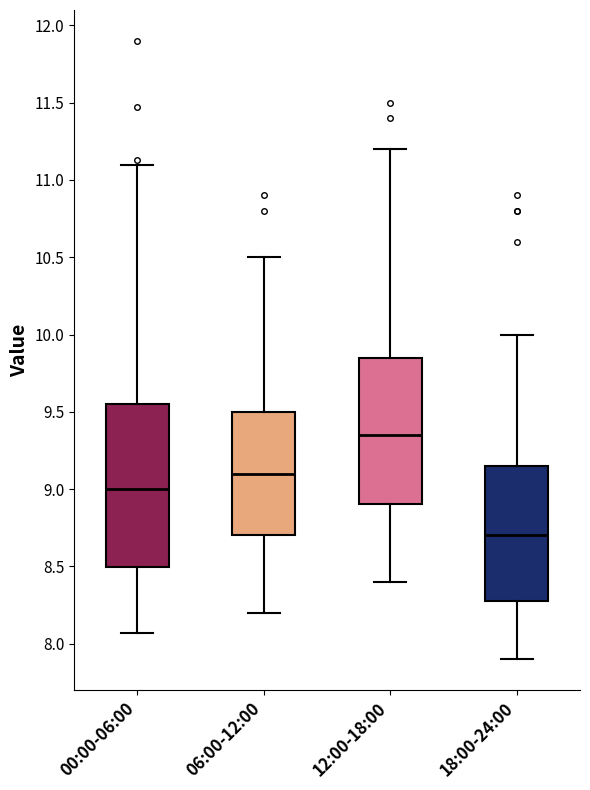

Reading left to right, read every box against the y-axis: the position of its median line, the range the box covers, and the ends of its whiskers. The values are not printed on the chart, so give them approximately, as read against the axis.

00:00-06:00: median 9.00, box 8.50 to 9.55, whiskers 8.05 to 11.10
06:00-12:00: median 9.10, box 8.70 to 9.50, whiskers 8.20 to 10.50
12:00-18:00: median 9.35, box 8.90 to 9.85, whiskers 8.40 to 11.20
18:00-24:00: median 8.70, box 8.30 to 9.15, whiskers 7.90 to 10.00